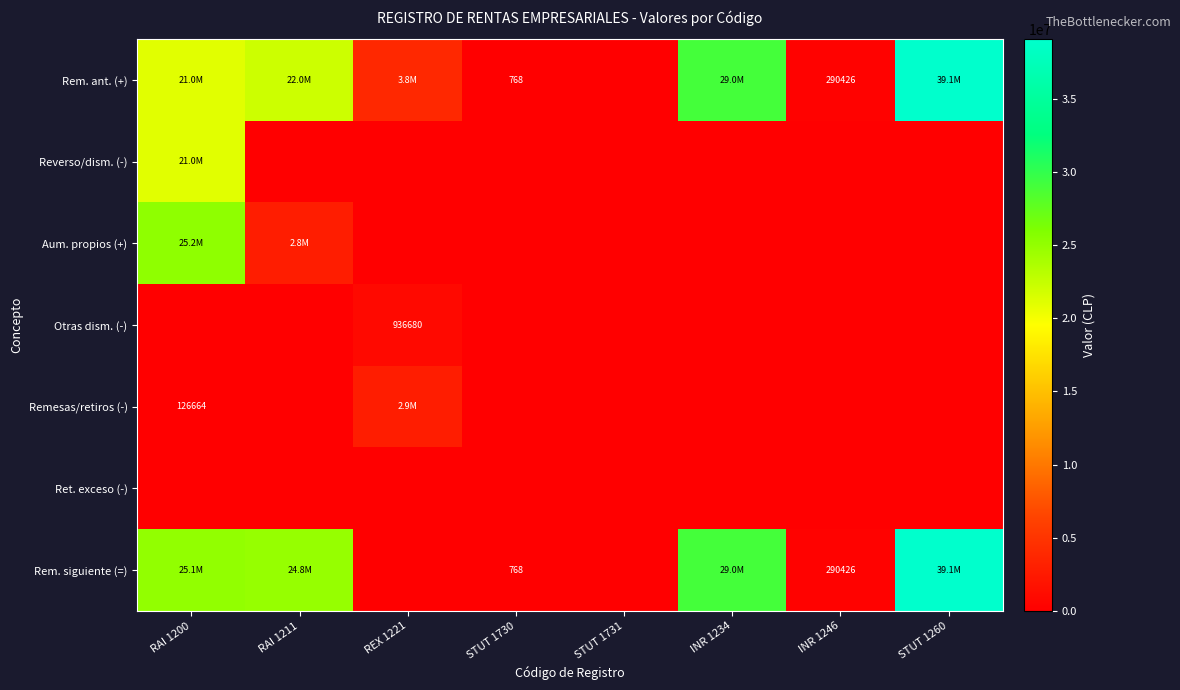

True or false: Reverso/dism. (-) has a value of 0.0 at STUT 1260.

True